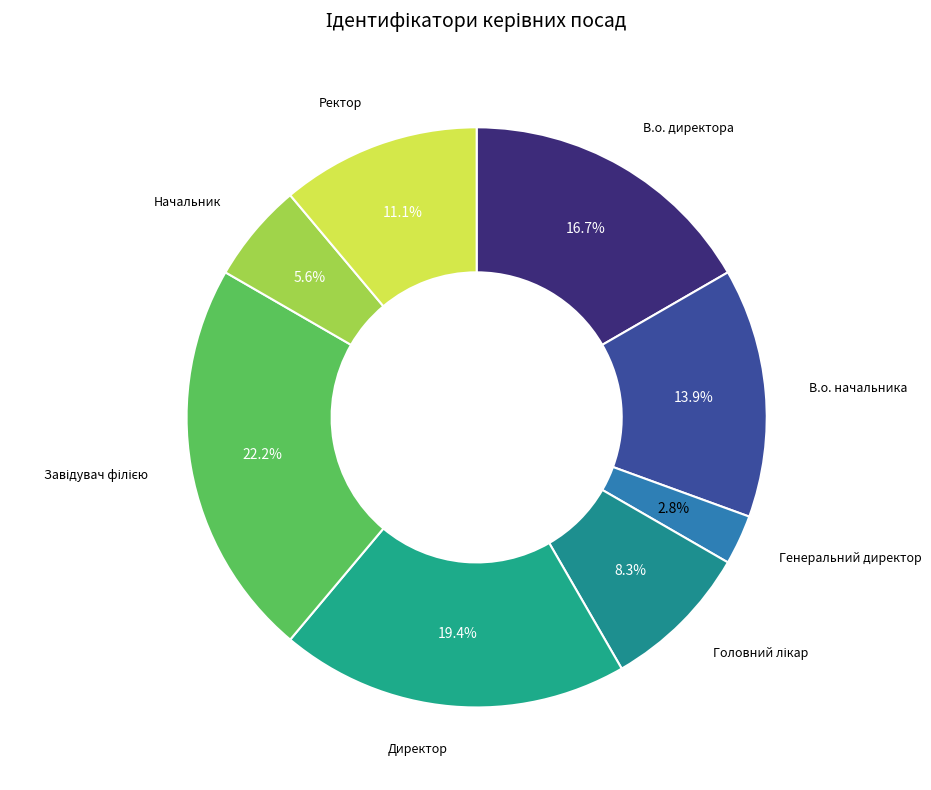

To the nearest percent, what portion does Ректор represent?

11%